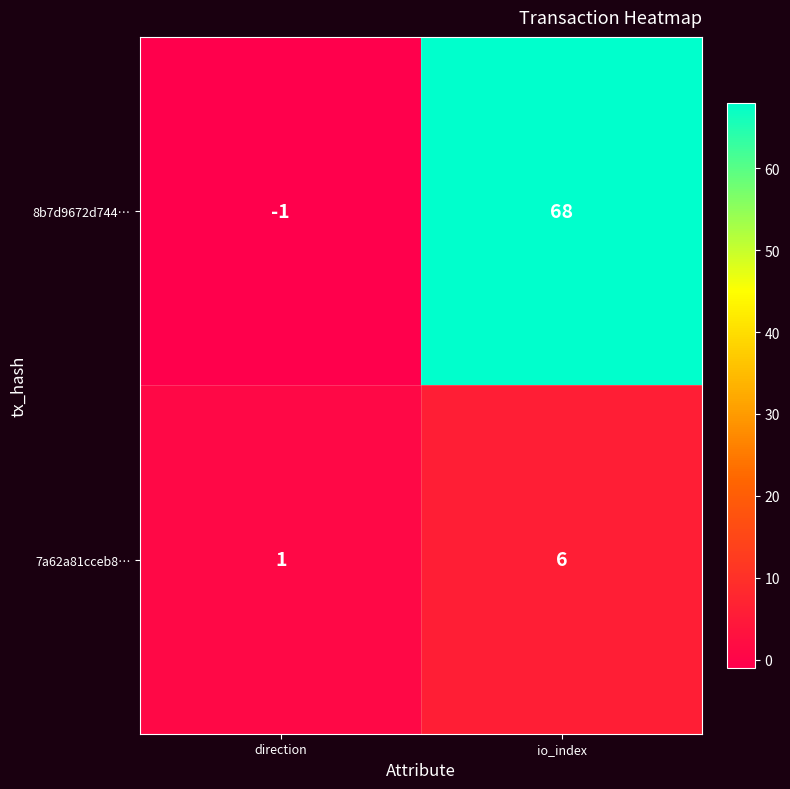

Which series has the largest total across all categories?

8b7d9672d744…